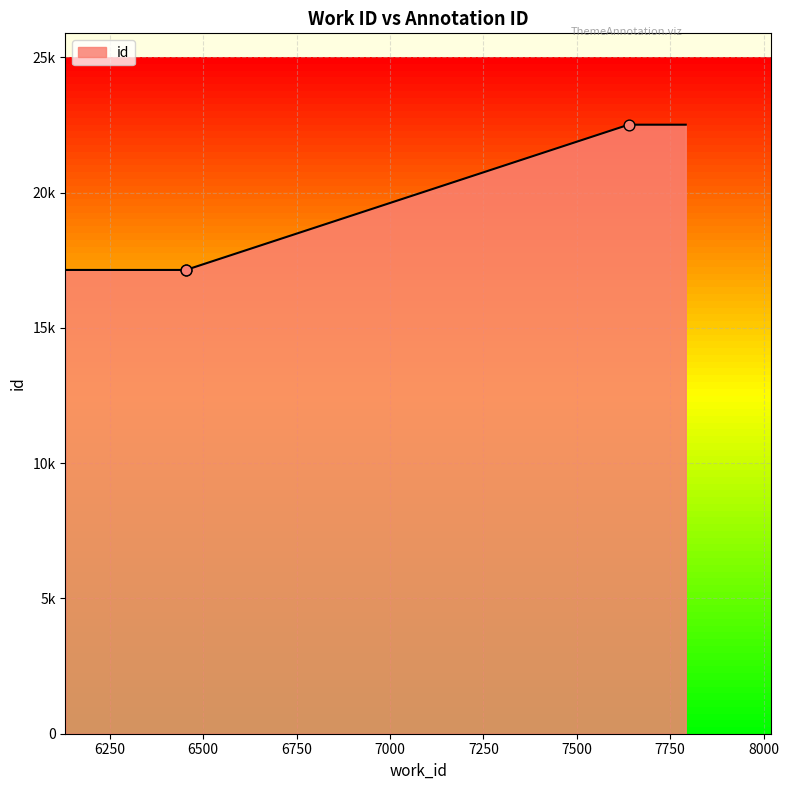

Approximately how many times larger is the value at 6454 compared to 6454?

1.0